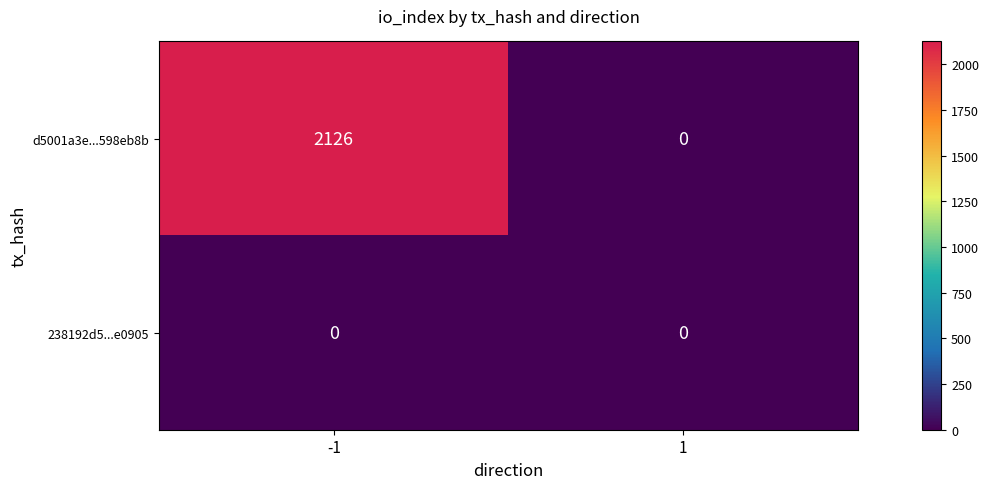

Which series has the largest range (max minus min)?

d5001a3e...598eb8b